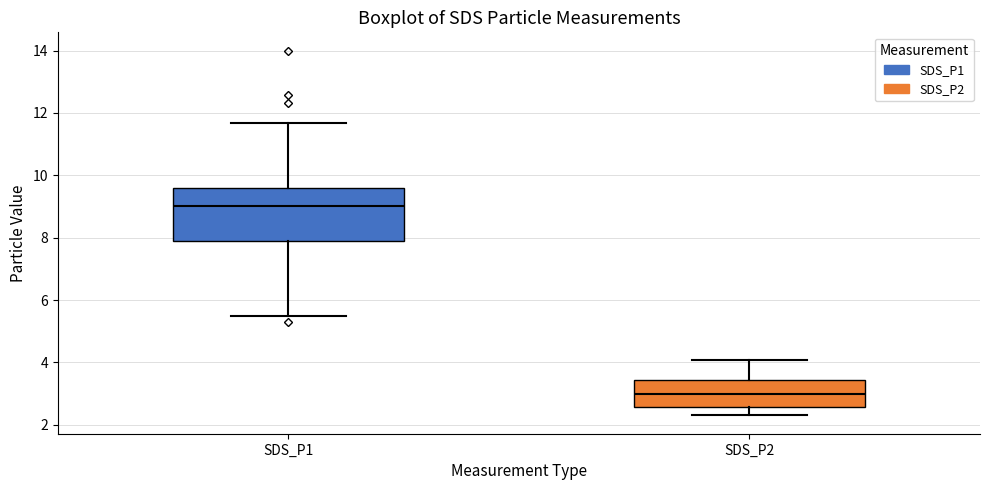

Comparing the boxes themselves (not the whiskers), which one is the tallest?

SDS_P1